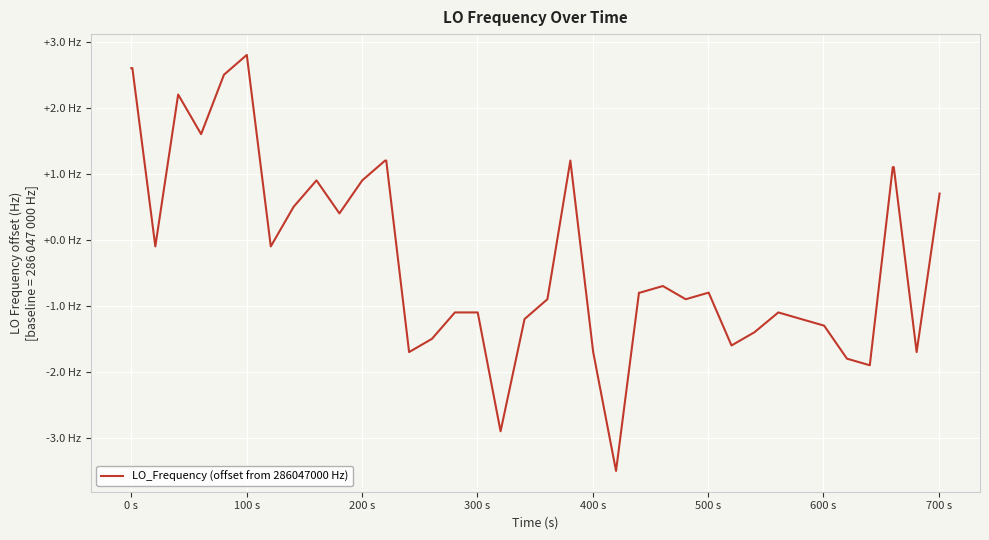

Does the chart have visible grid lines?

Yes